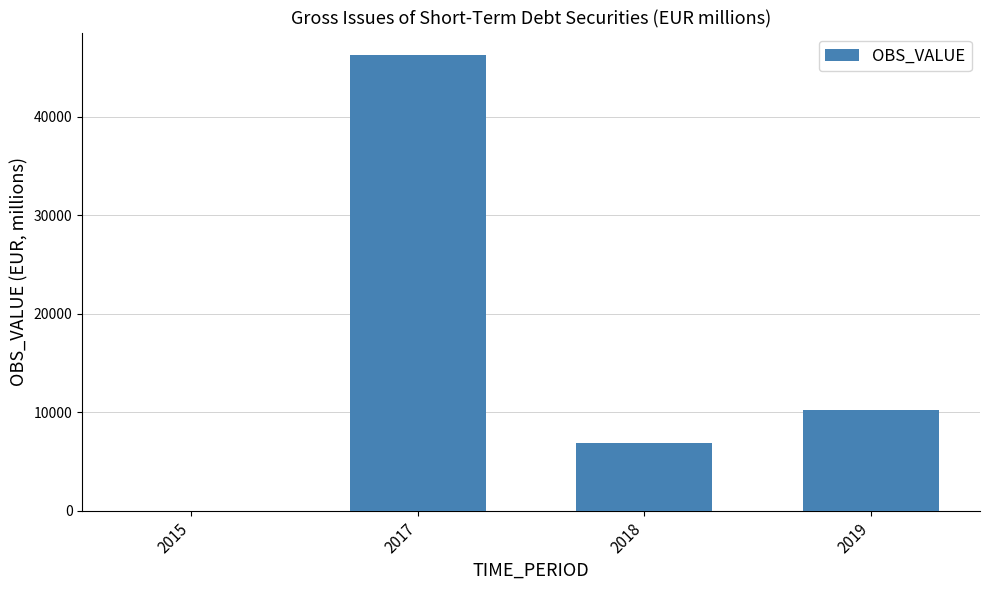

How many positive values are there?

3